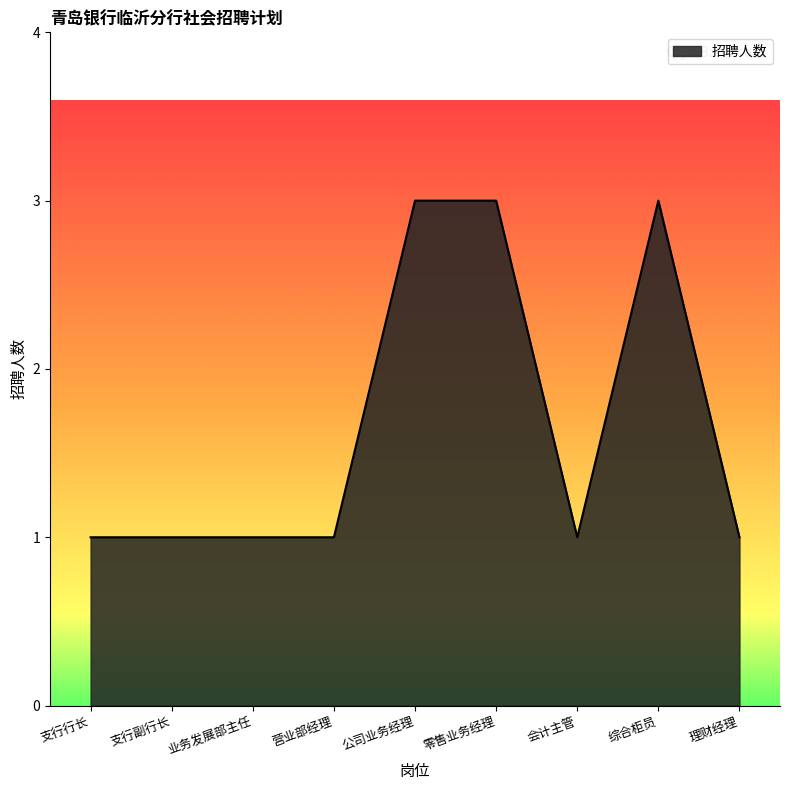

What is the change in value from 业务发展部主任 to 综合柜员?

+2